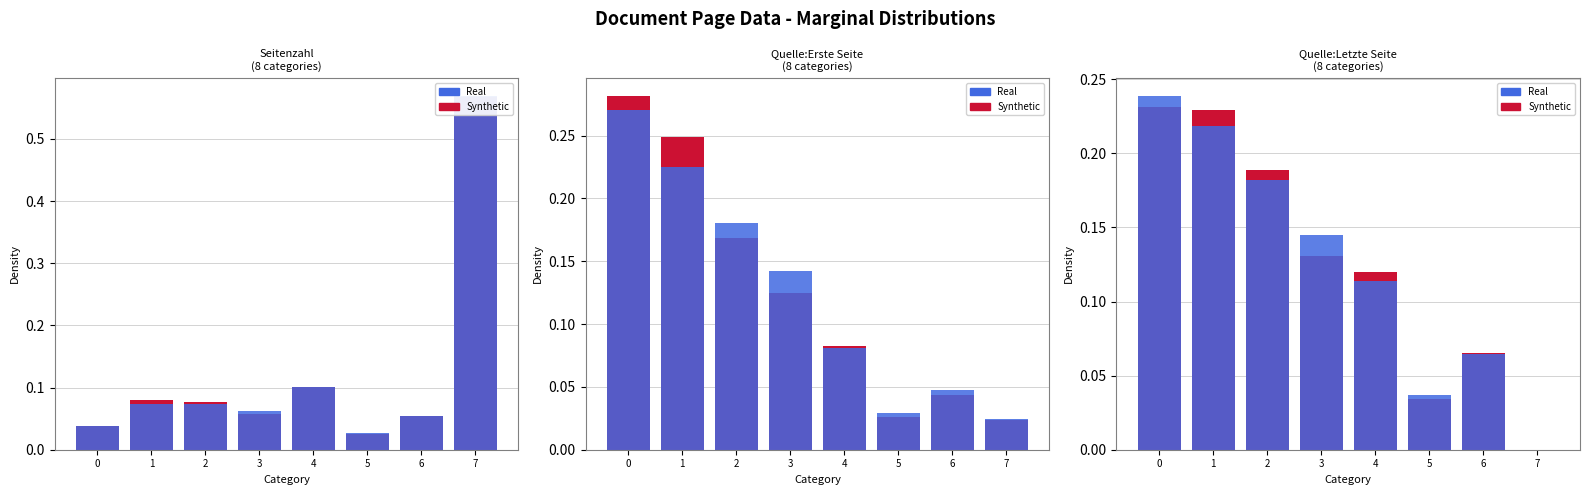

Which series has the largest range (max minus min)?

Real